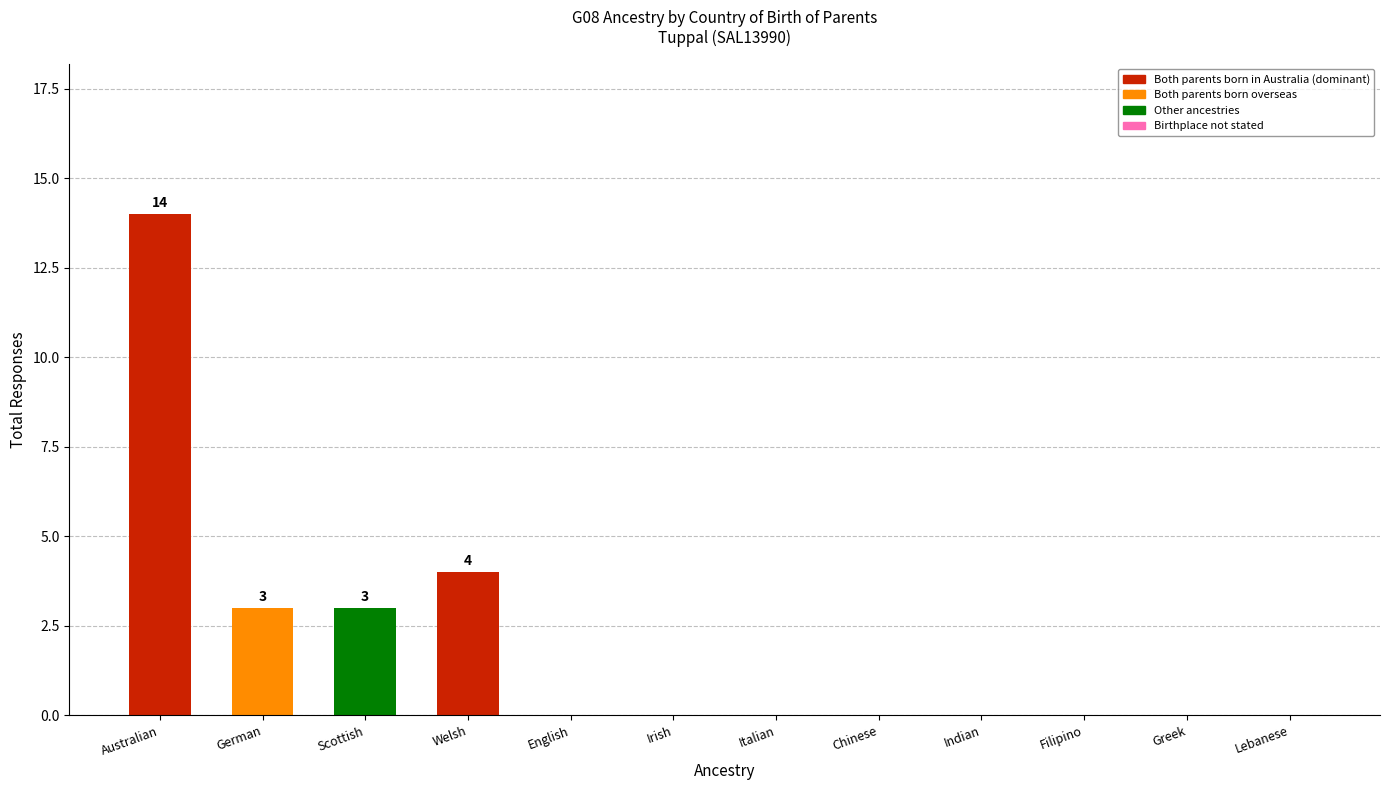

Between Australian and Filipino, which is larger?

Australian